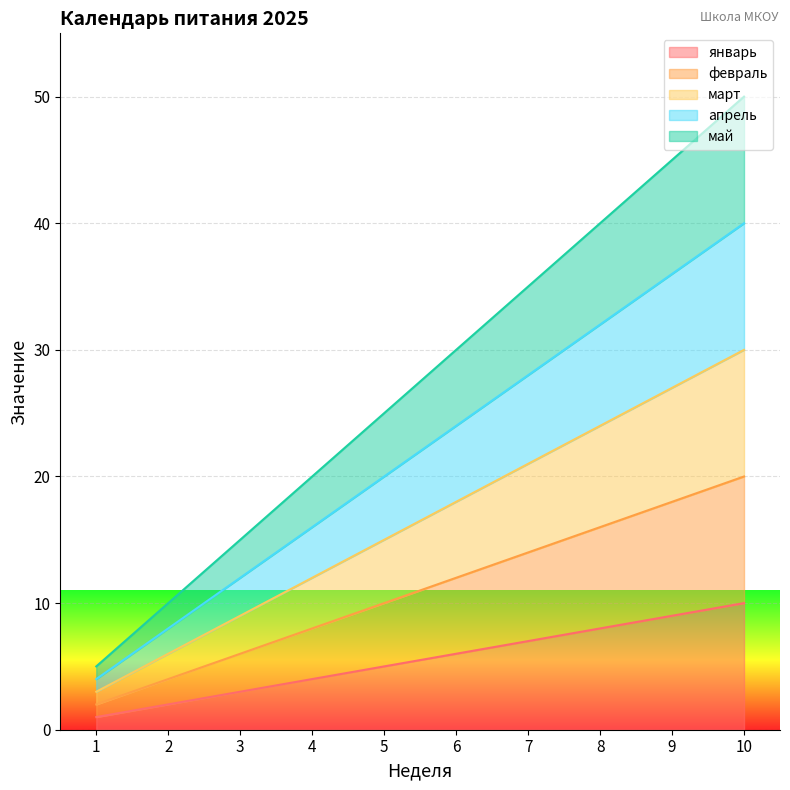

Read the март value at 2.

6